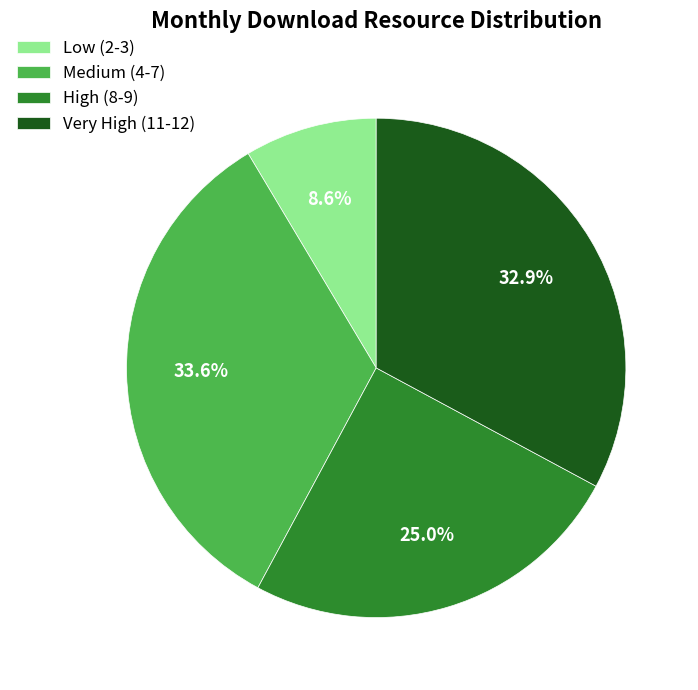

Rank the categories by value from lowest to highest.

Low (2-3), High (8-9), Very High (11-12), Medium (4-7)